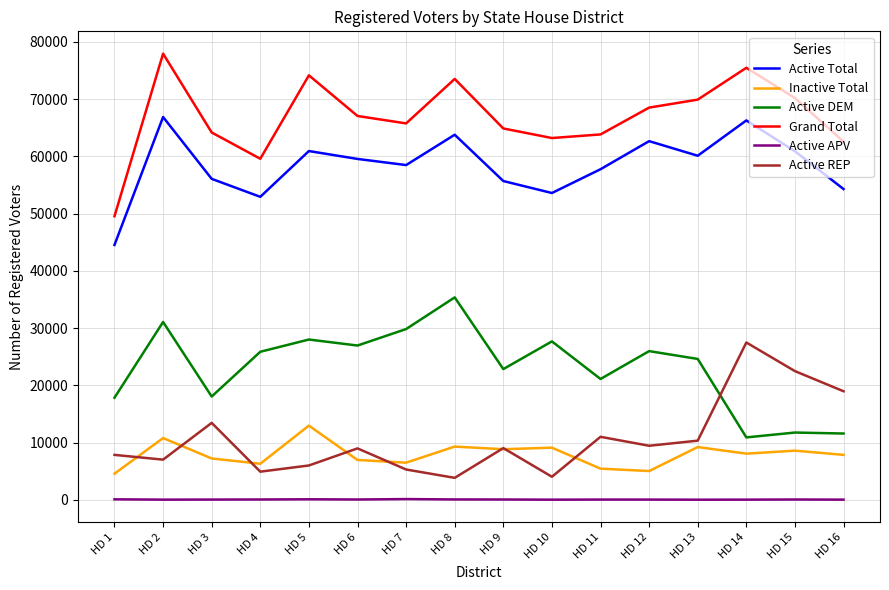

Rank the series by their maximum value, from lowest to highest.

Active APV, Inactive Total, Active REP, Active DEM, Active Total, Grand Total